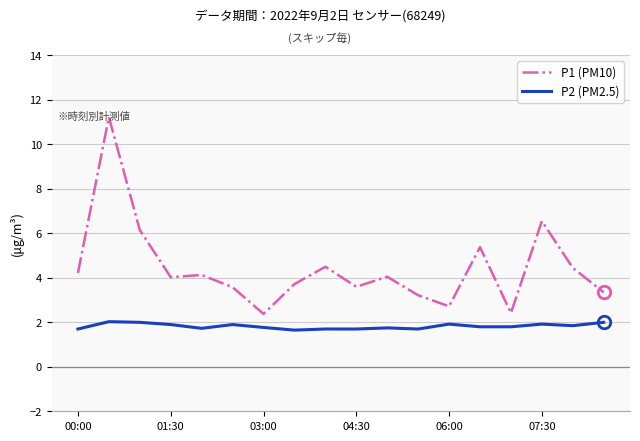

What is the difference between the maximum and minimum values in the P2 (PM2.5) series?

0.4